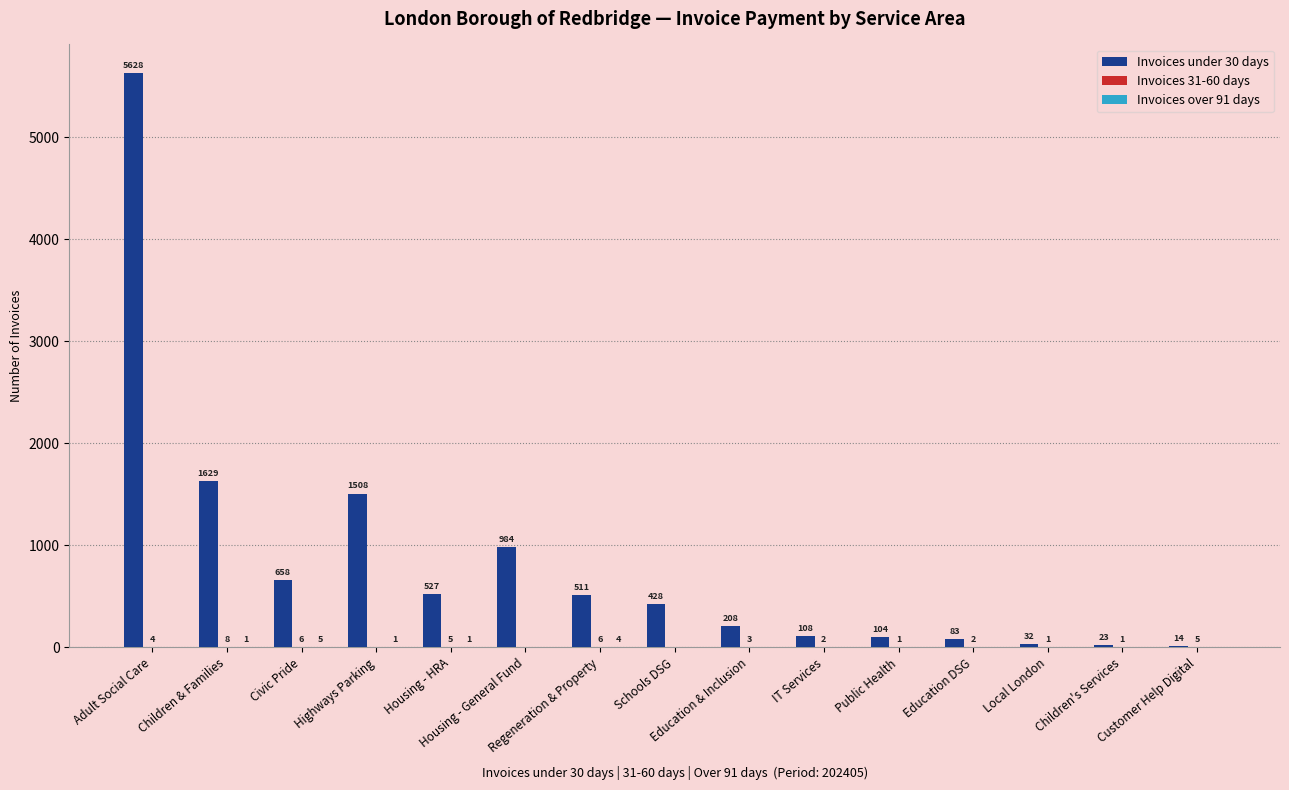

What is the greatest value displayed?

5628